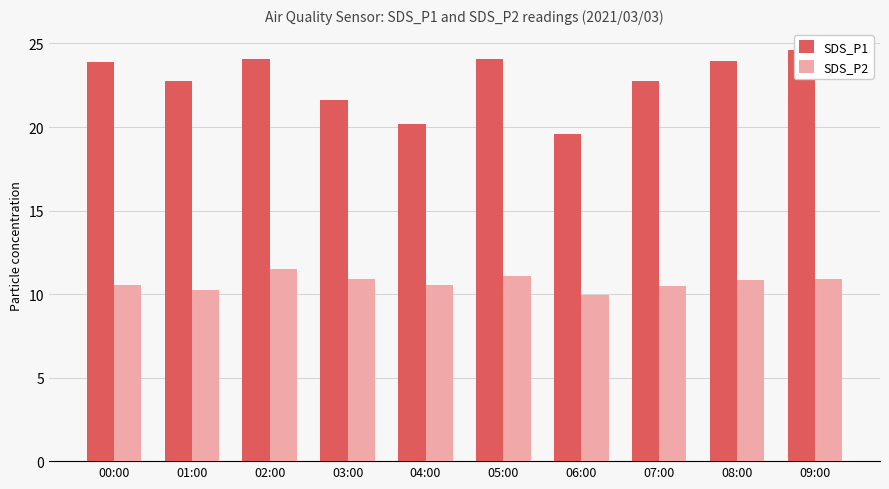

Which series has the largest total across all categories?

SDS_P1